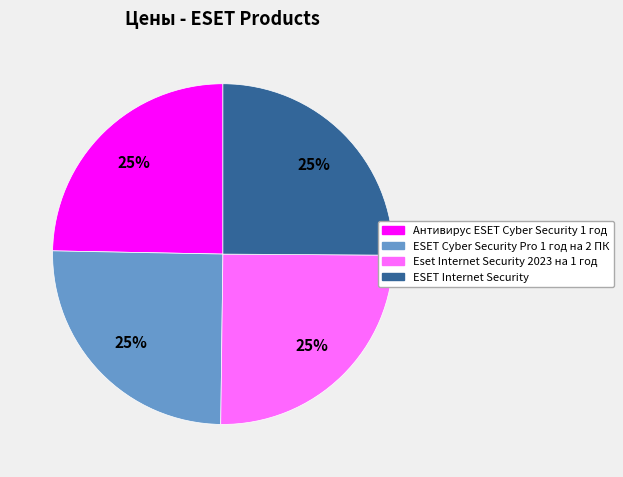

Is it true that ESET Internet Security is 25% of the pie?

True